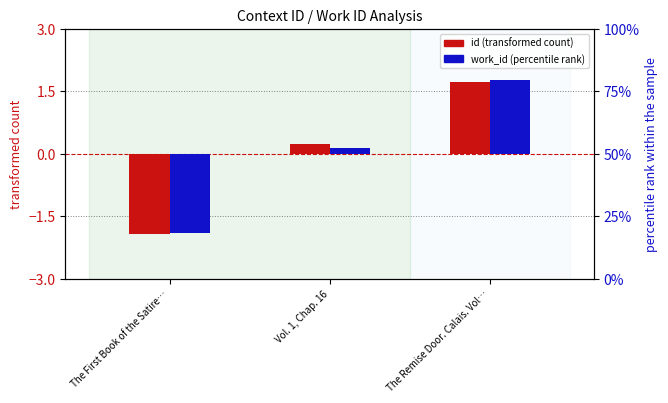

What is the total value across all series at Vol. 1, Chap. 16?

0.4